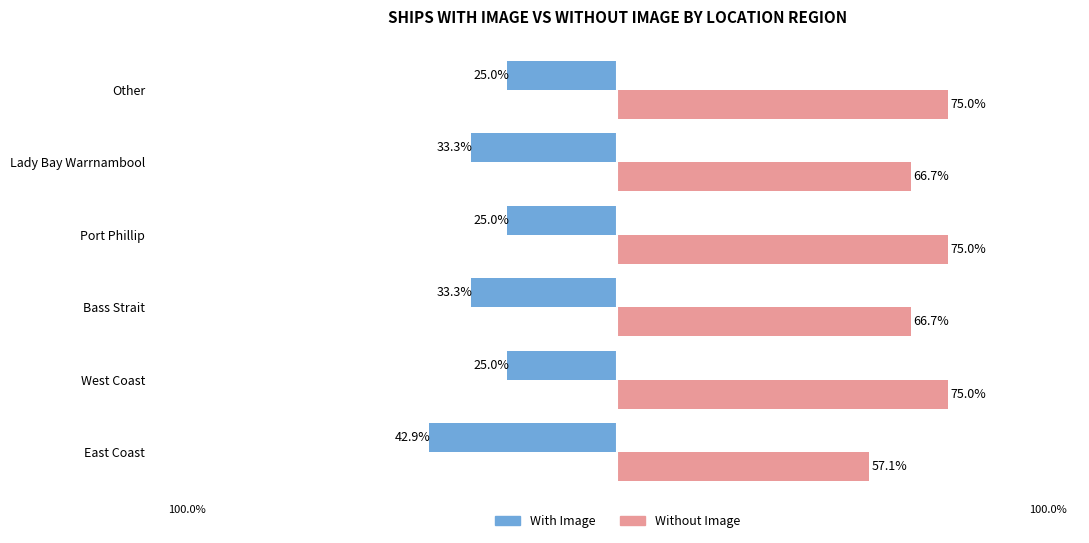

Which series has the largest total across all categories?

Without Image